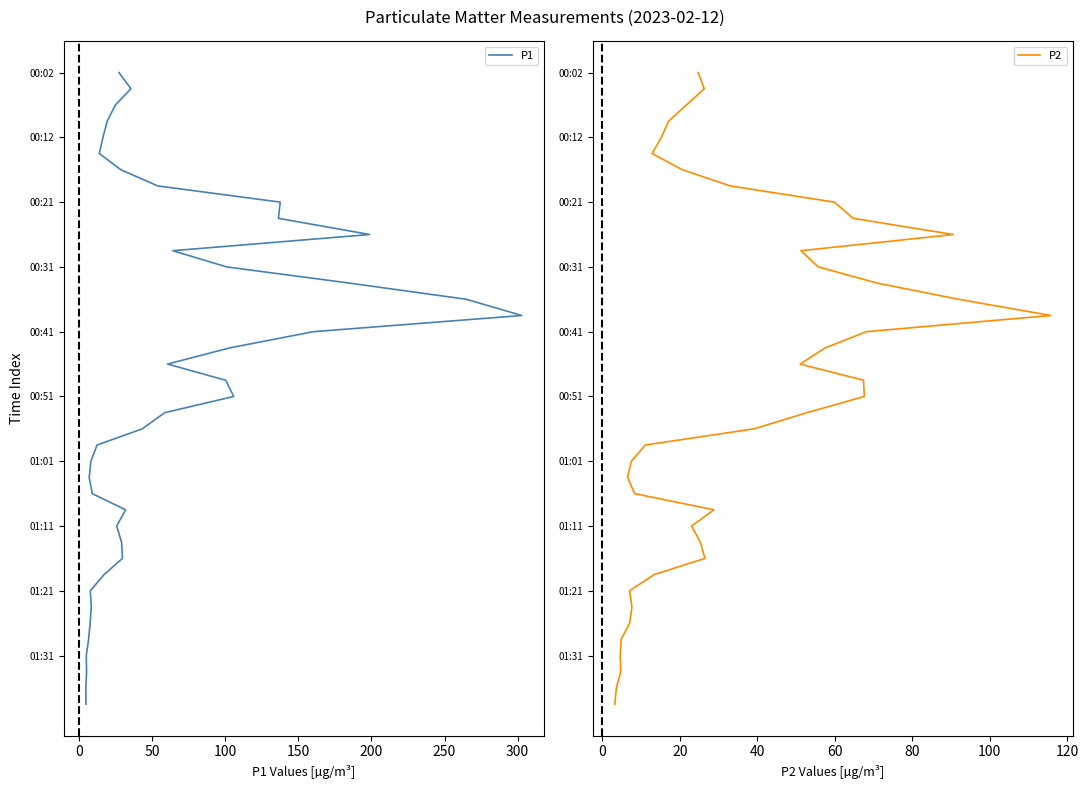

True or false: P2 has more than 2 points higher than both neighbors.

False